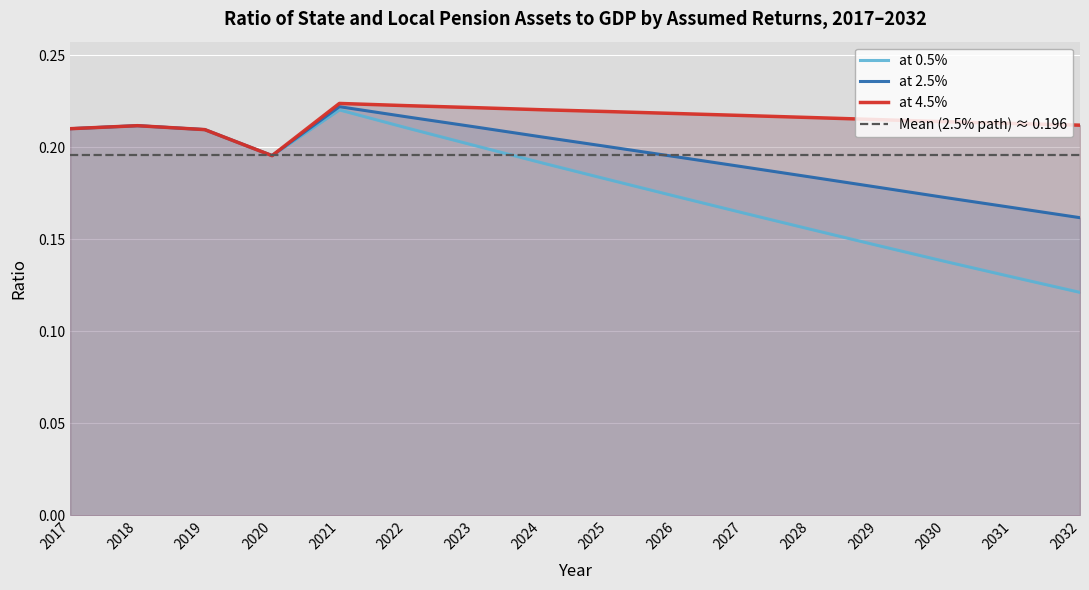

What is the difference between the highest and lowest values at 2028?

0.1